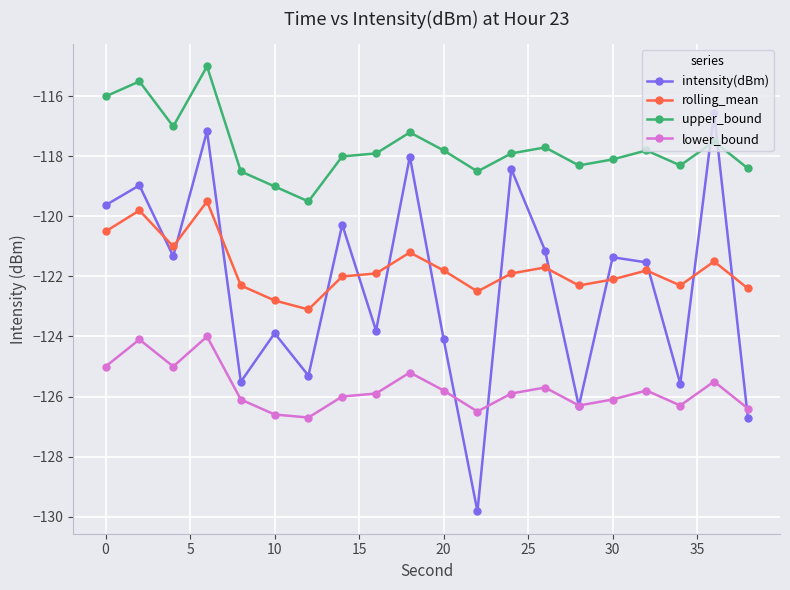

What is the minimum value shown in the chart?

-129.8